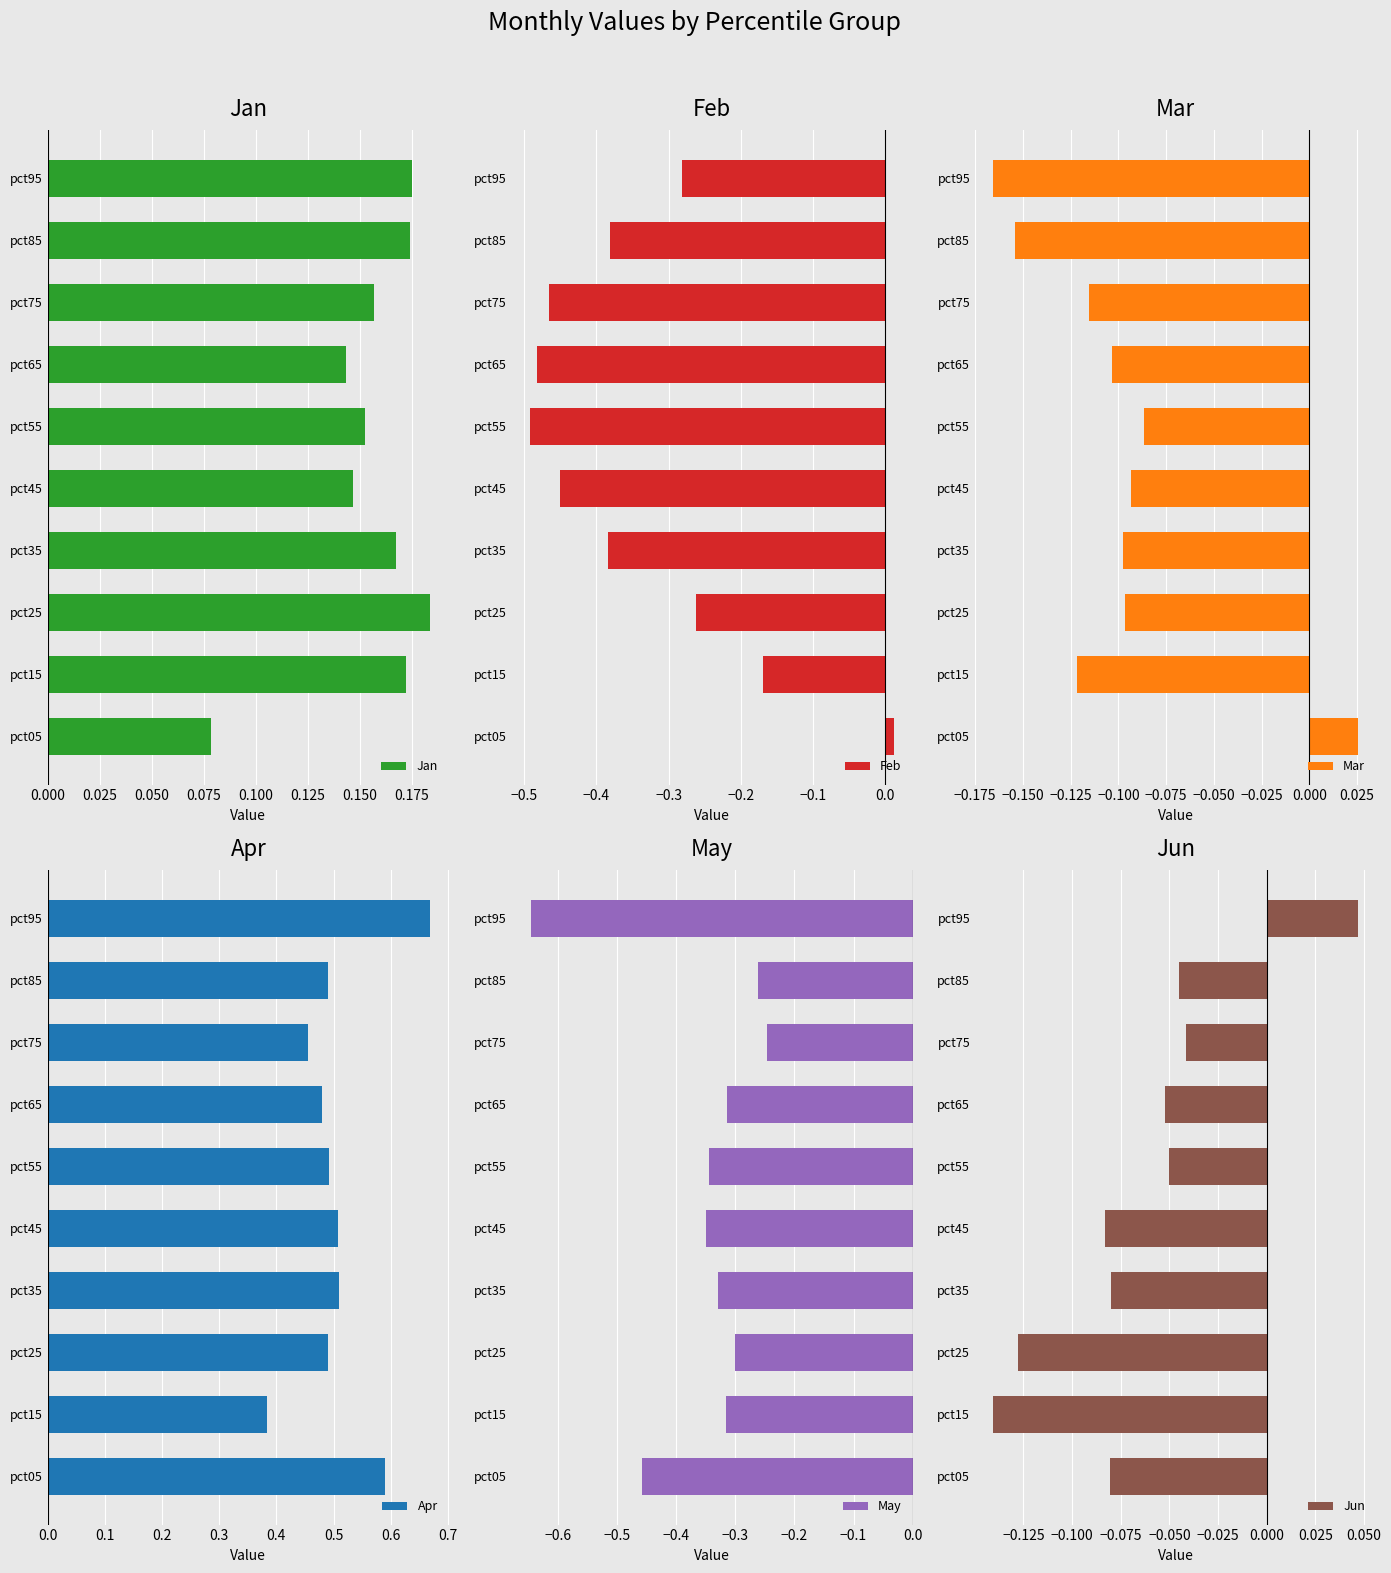

Which series has the largest range (max minus min)?

Feb